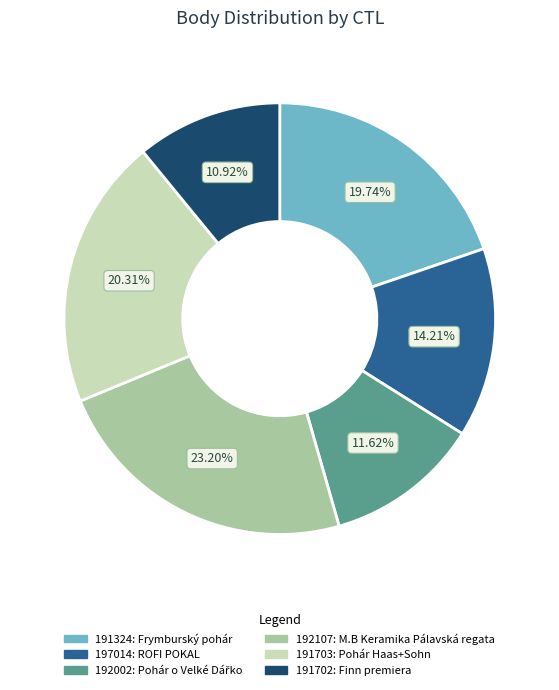

What is the smallest slice in the pie chart?

191702